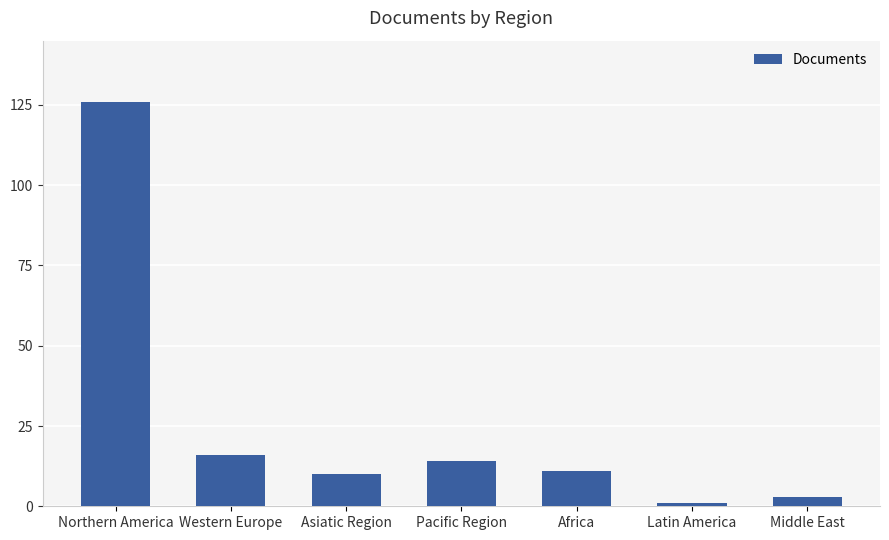

What position from the right is Asiatic Region?

5